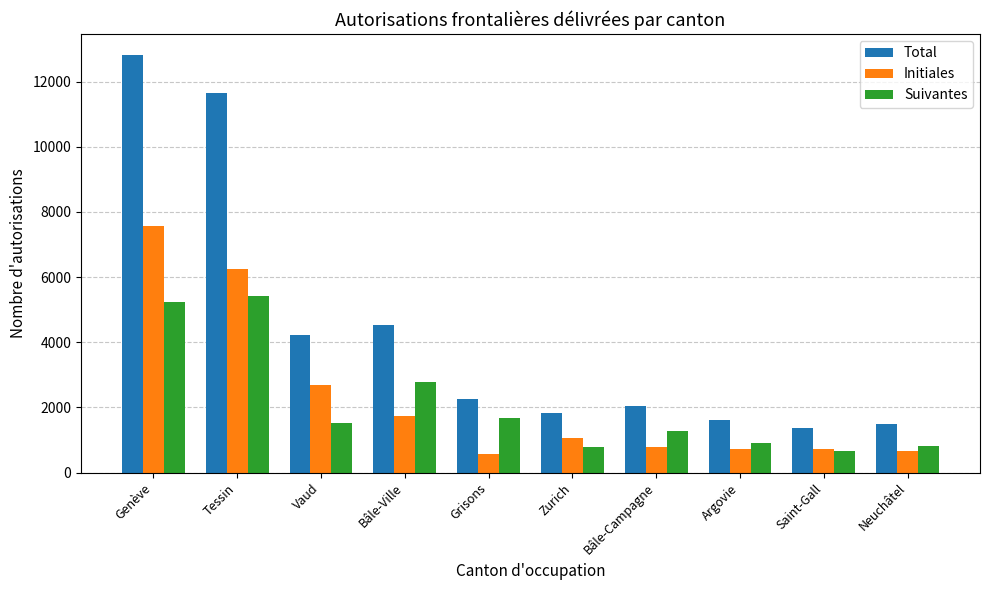

Does the chart contain stacked bars?

No